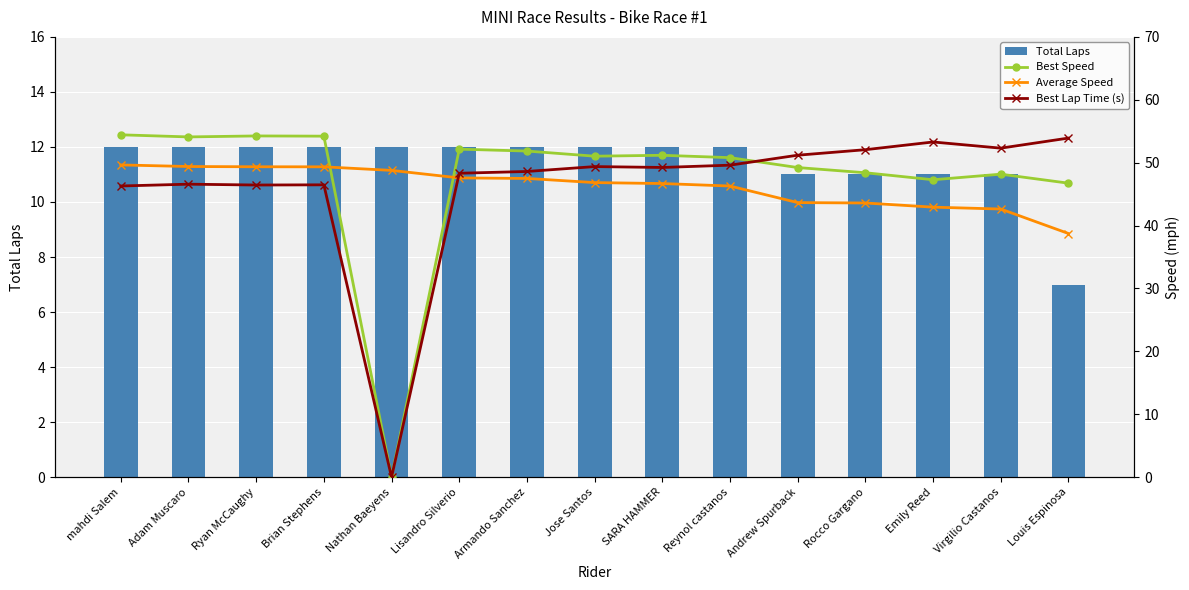

What value does the Total Laps series have at Reynol castanos?

12